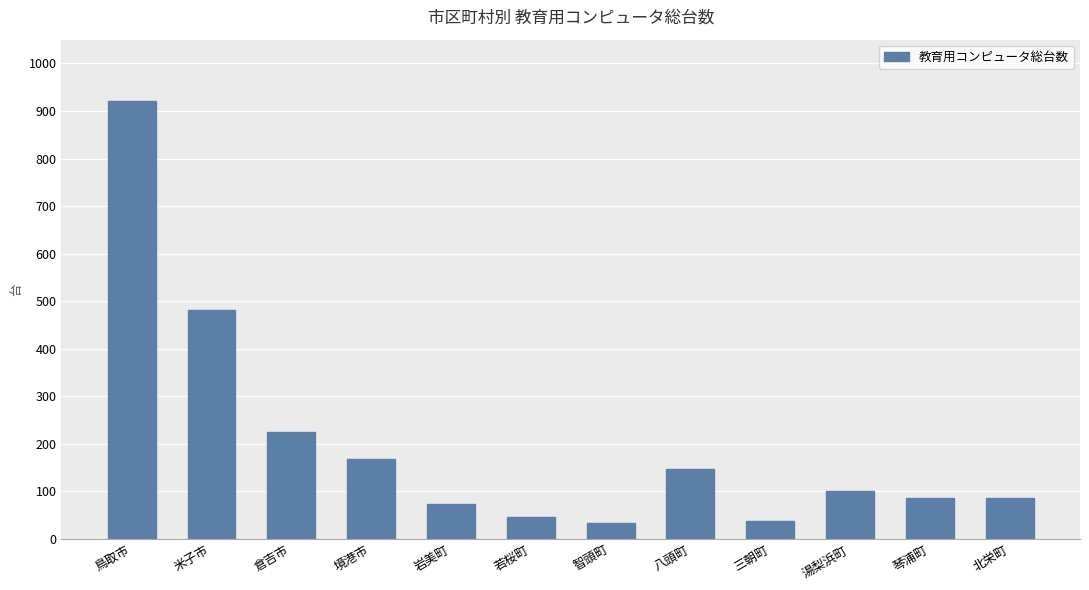

How many distinct data groups are displayed?

1